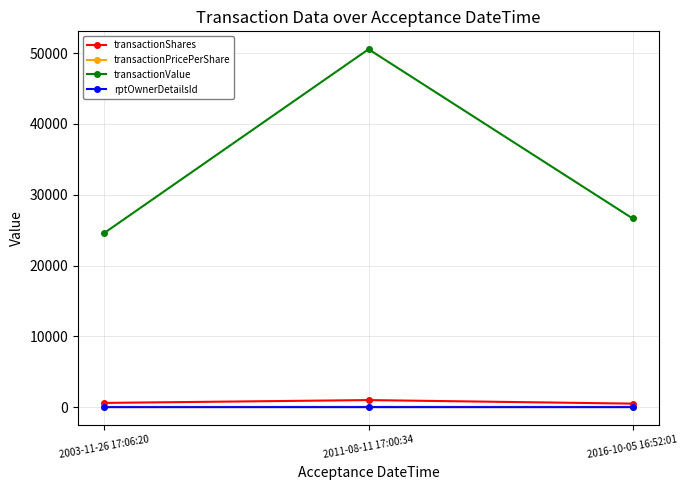

How many categories are shown in the chart?

3